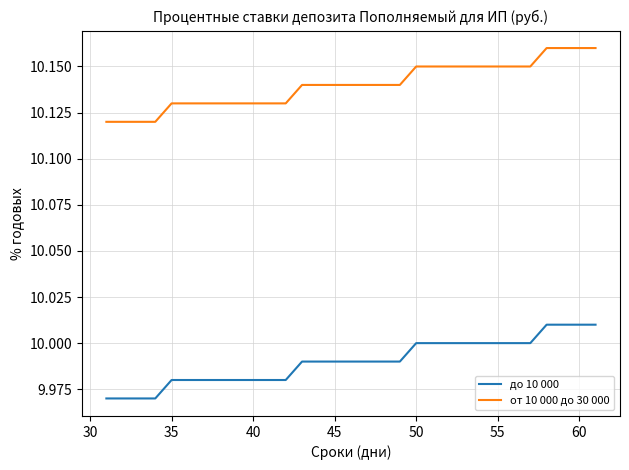

True or false: до 10 000 and от 10 000 до 30 000 cross at least once.

False